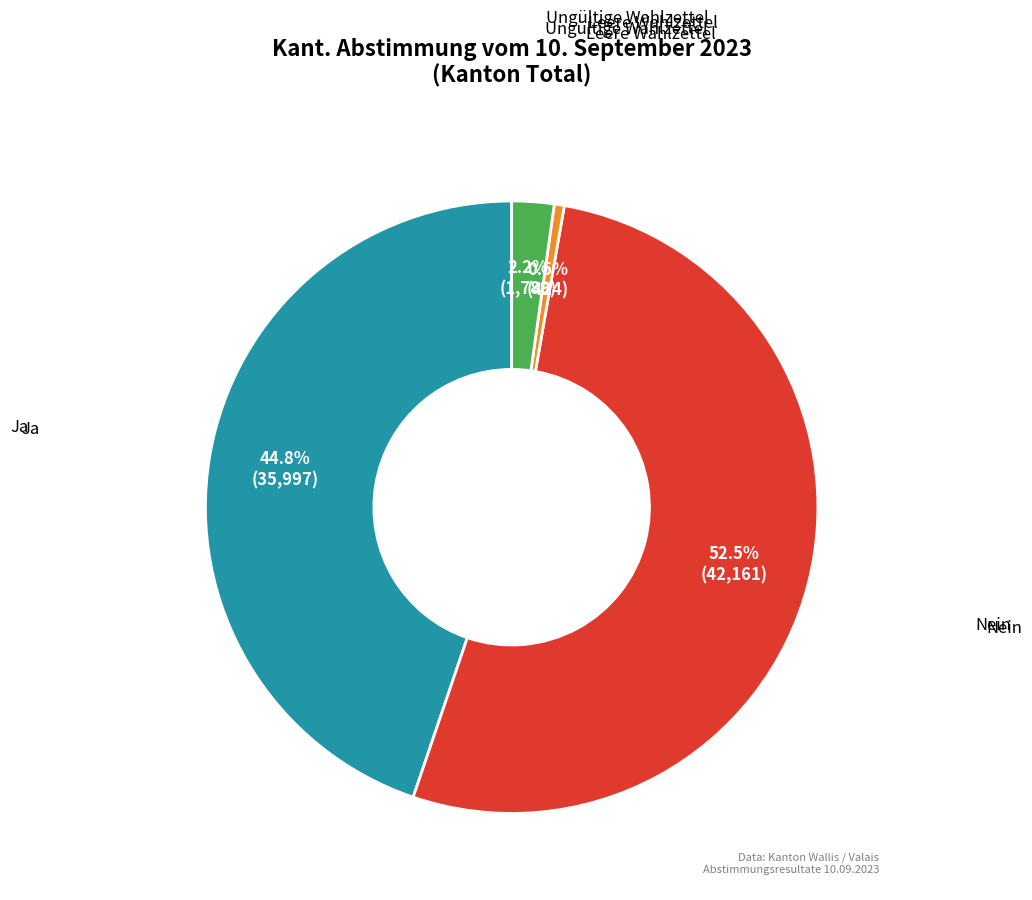

Does any single category account for the majority?

Yes